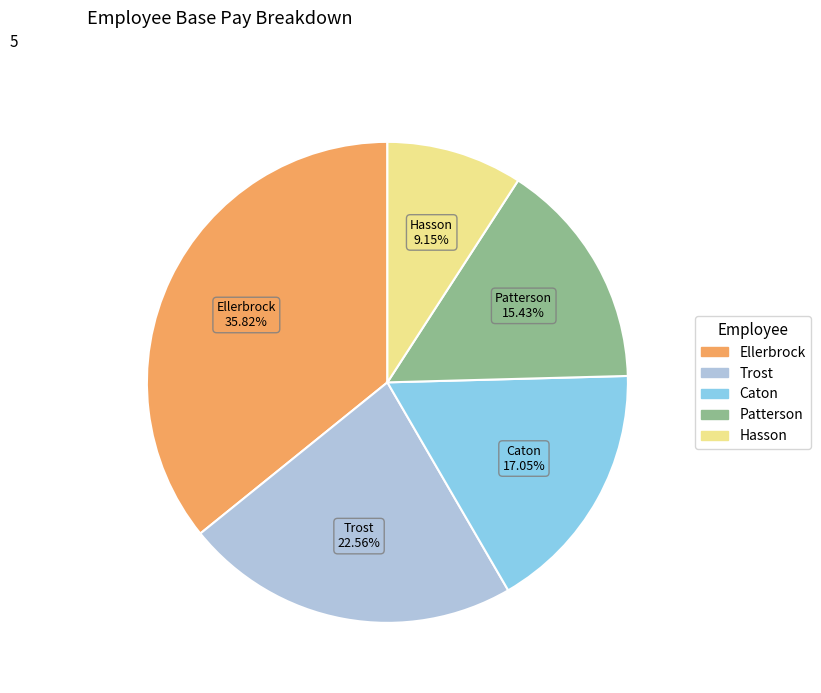

How many segments does this pie chart have?

5